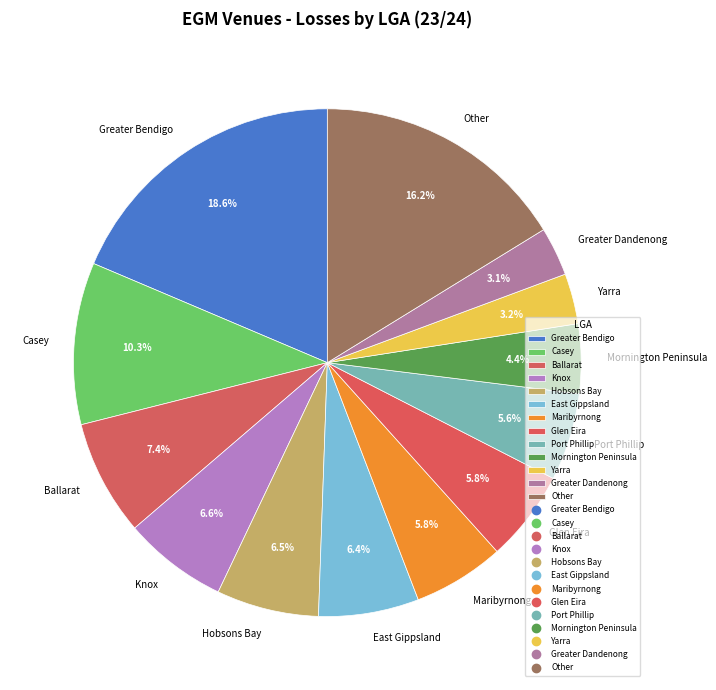

Do Yarra and Knox together represent more than half of the pie?

No